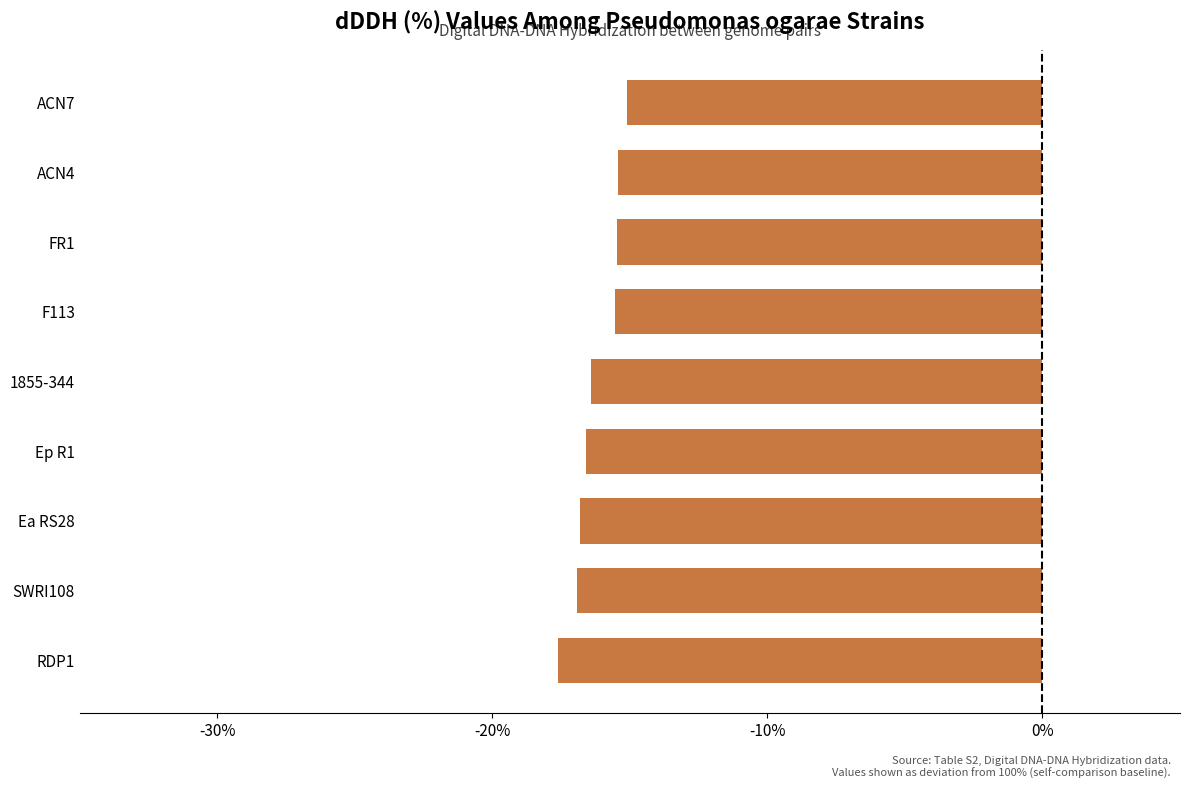

What is the change in value from FR1 to ACN7?

+0.4